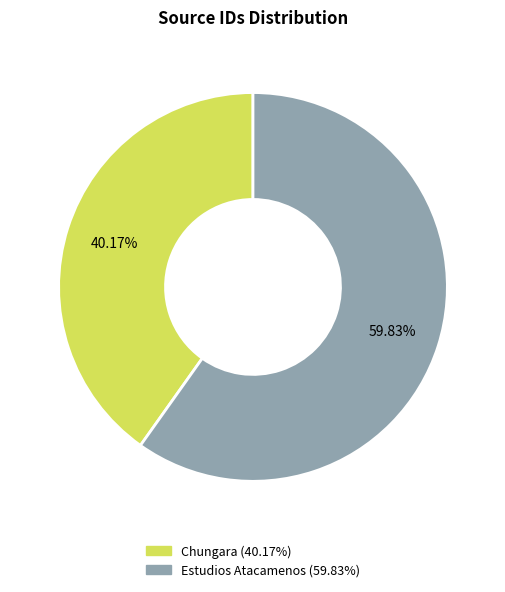

True or false: Chungara accounts for 40% of the total.

True